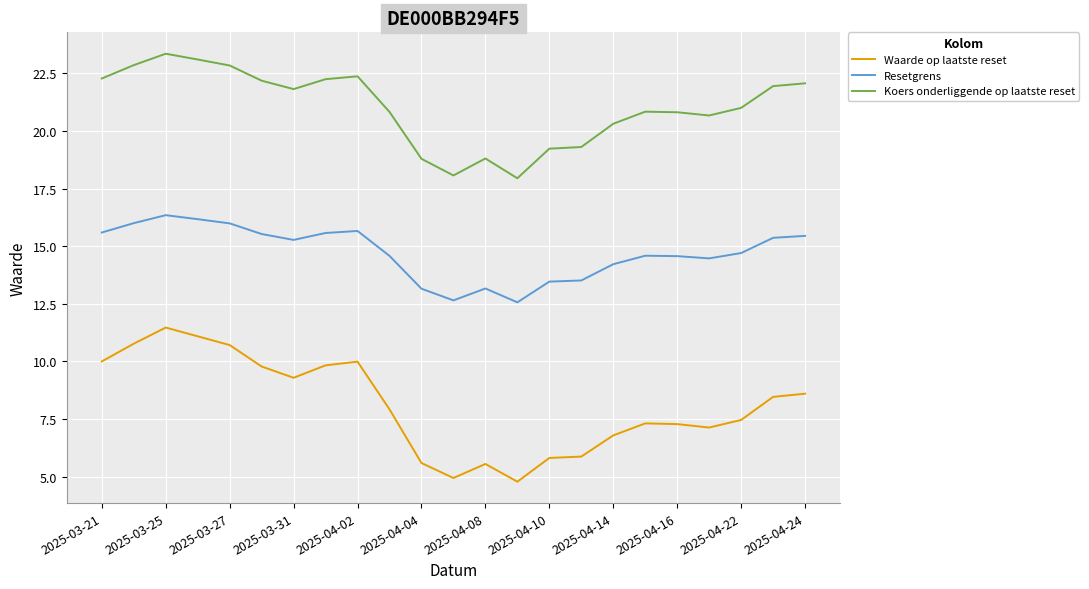

List the series in order of their overall mean, highest first.

Koers onderliggende op laatste reset, Resetgrens, Waarde op laatste reset